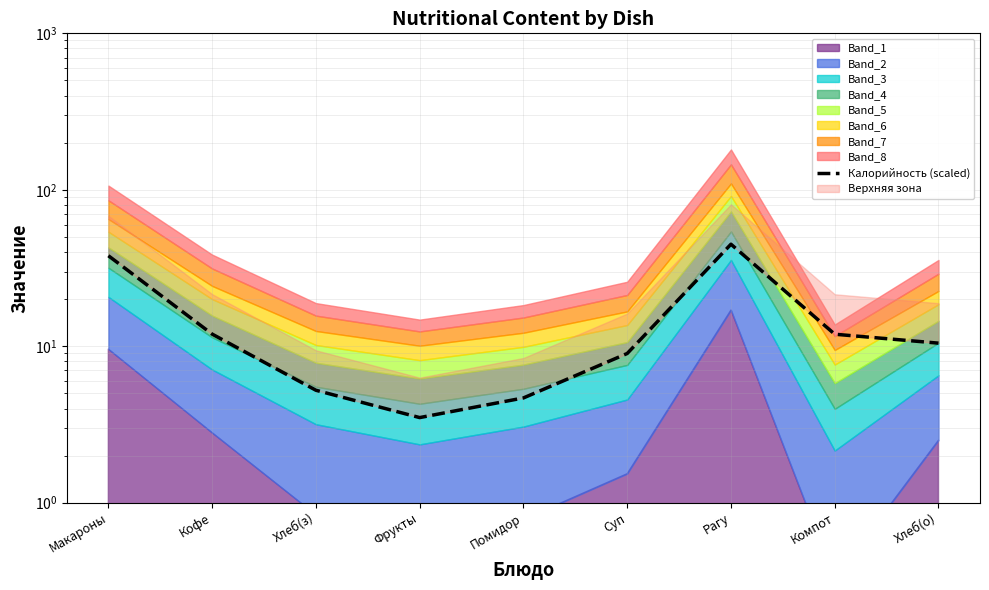

Which label corresponds to the largest value in the chart?

Рагу